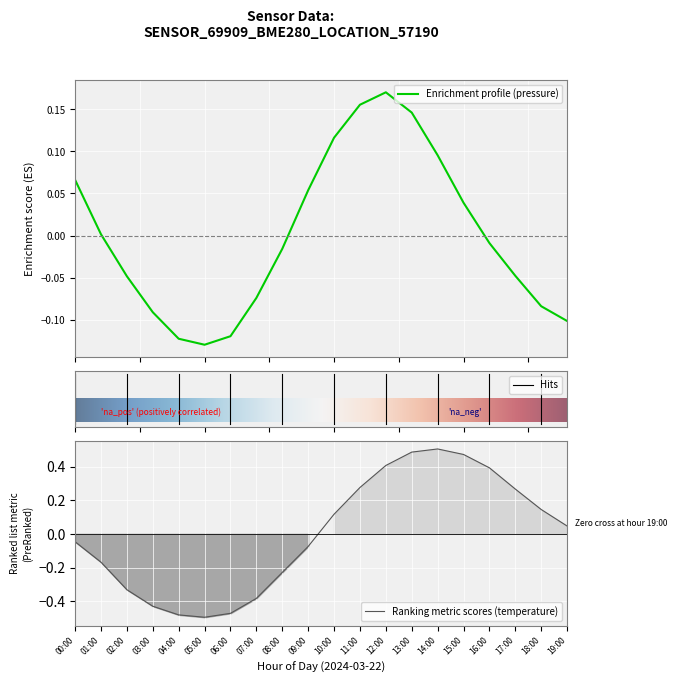

What is the label of the 5th point from the left?

04:00